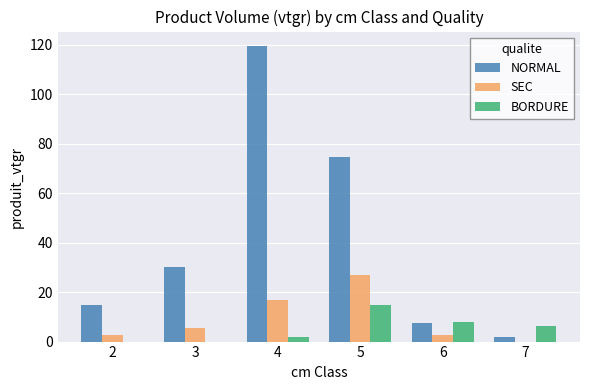

Which series has the widest spread of values?

NORMAL